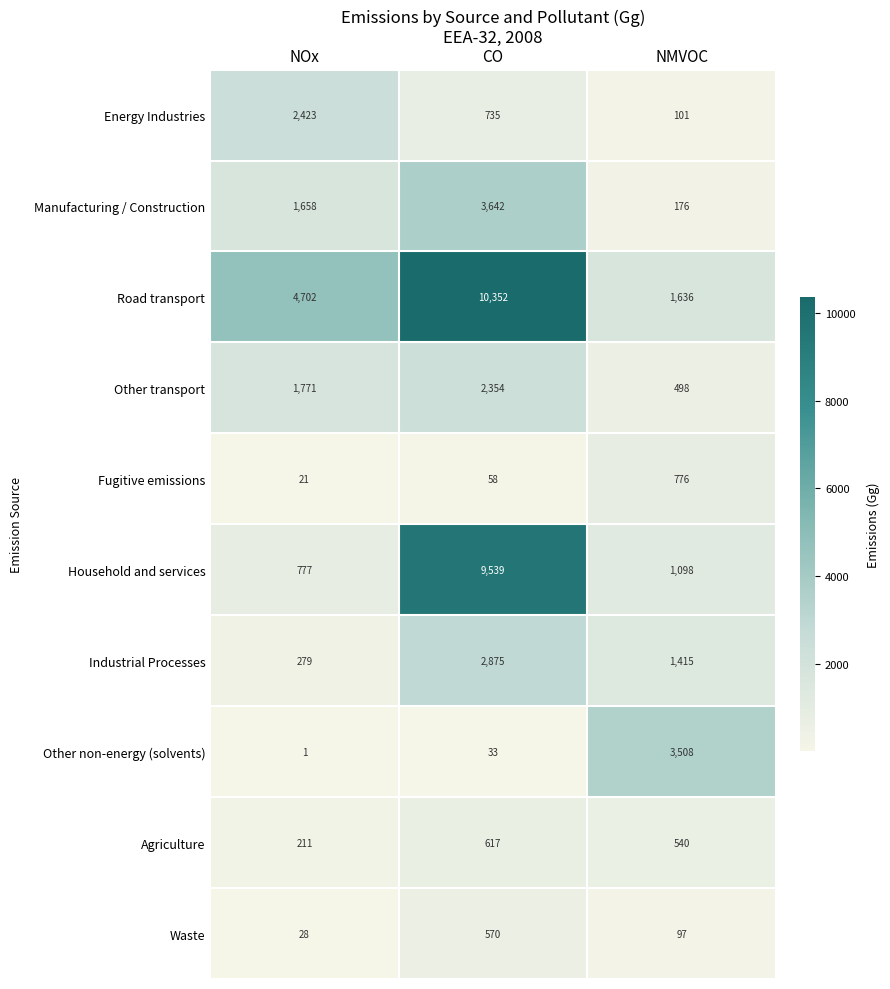

The value of Manufacturing / Construction at NMVOC is 176. True or false?

True